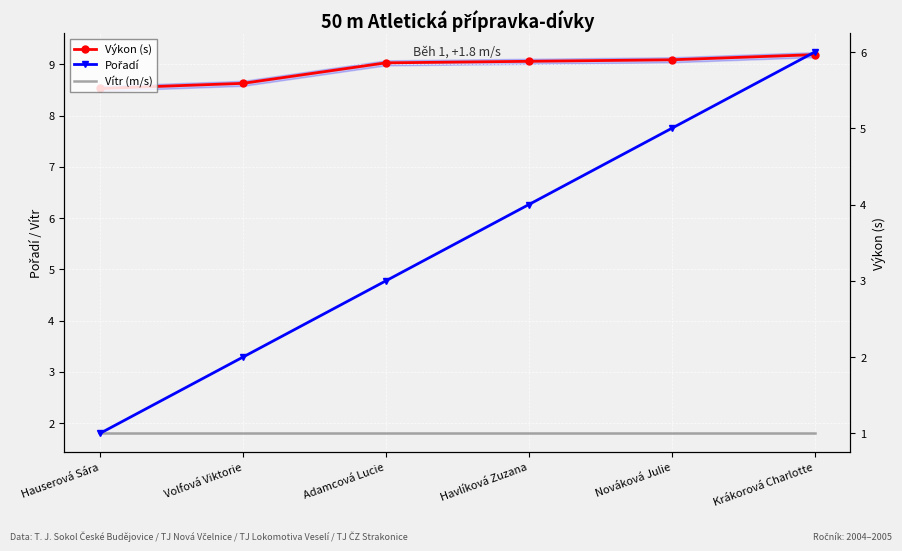

Is the value of Vítr (m/s) at Adamcová Lucie greater than the value of Výkon (s) at Volfová Viktorie?

No